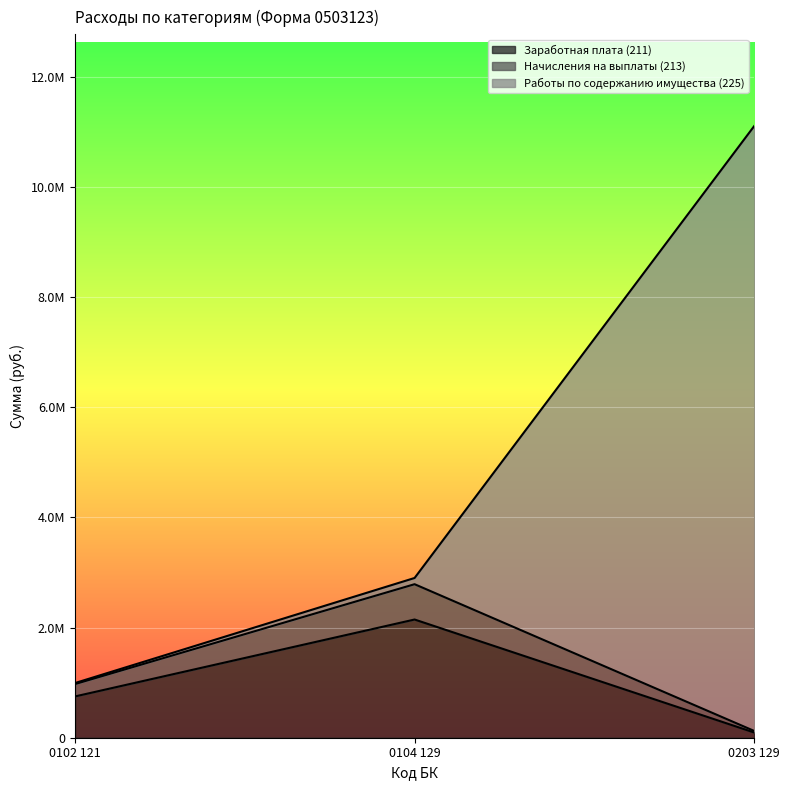

At which label does Заработная плата (211) reach its minimum?

0203 129